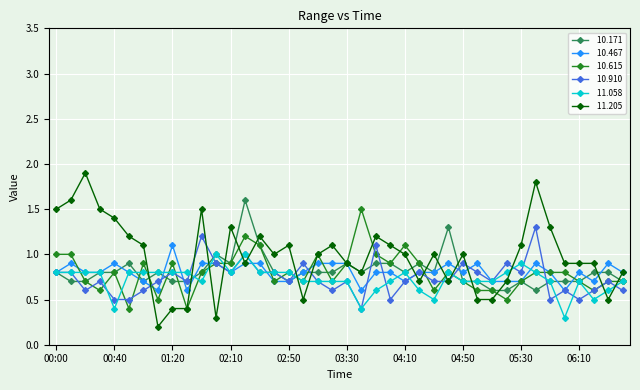

What is the greatest value displayed?

1.9